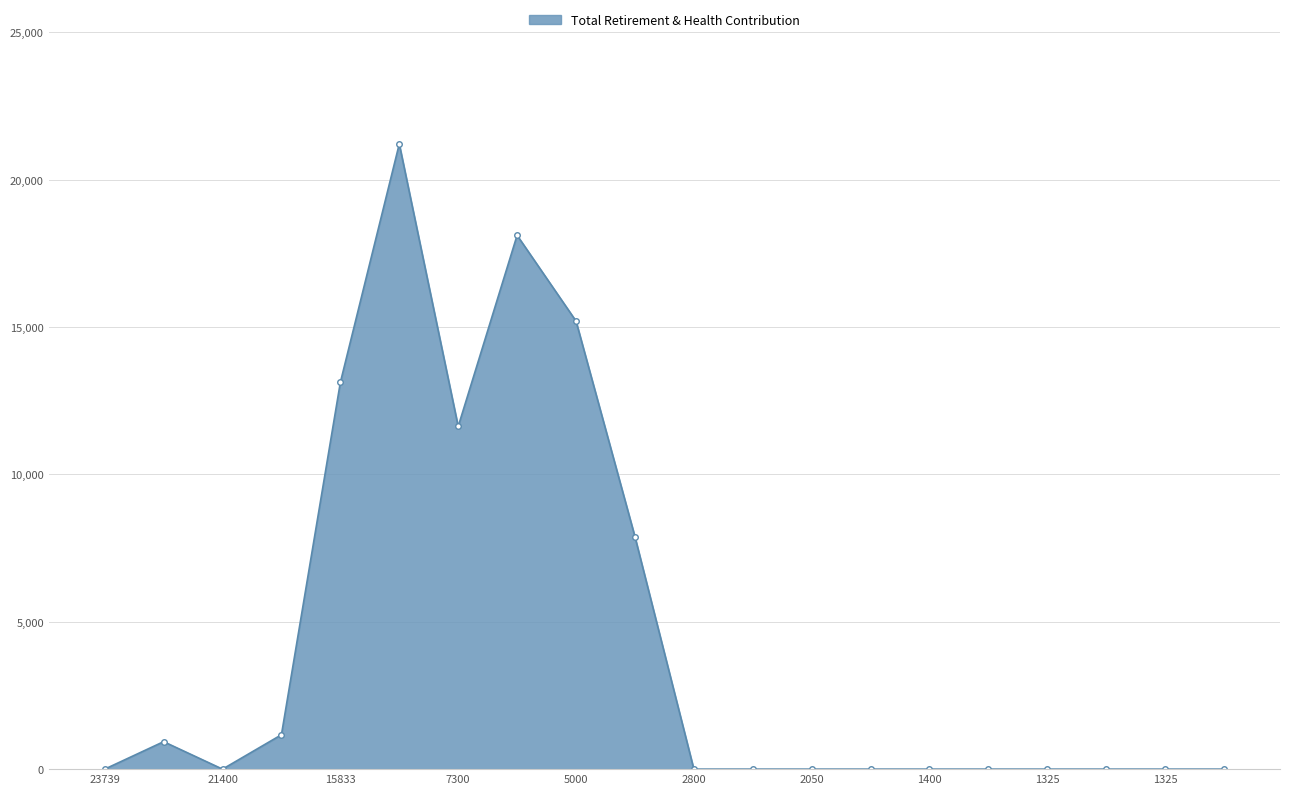

What is the average value?

4464